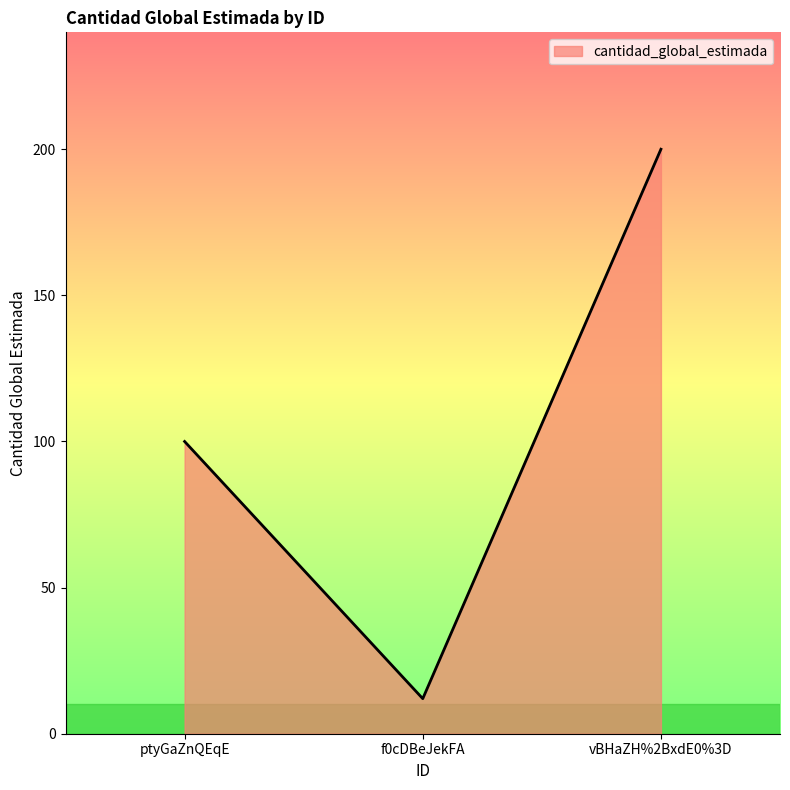

List the labels in order of value, smallest first.

f0cDBeJekFA, ptyGaZnQEqE, vBHaZH%2BxdE0%3D